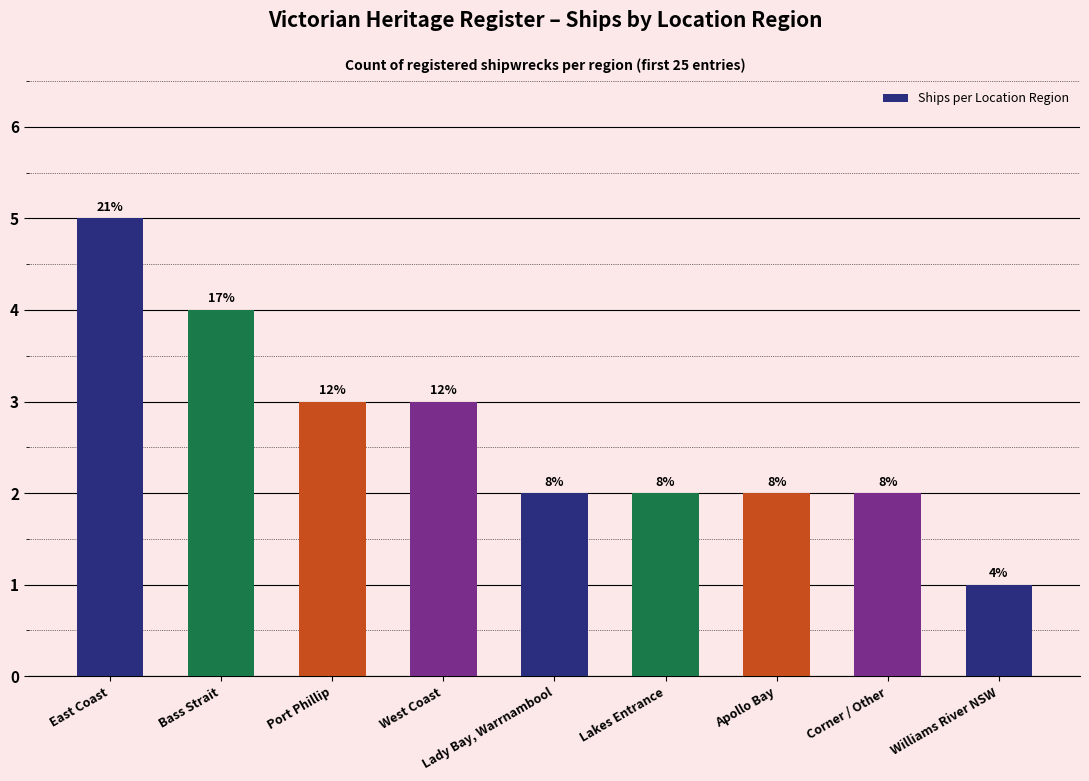

How many bars are there in total?

9